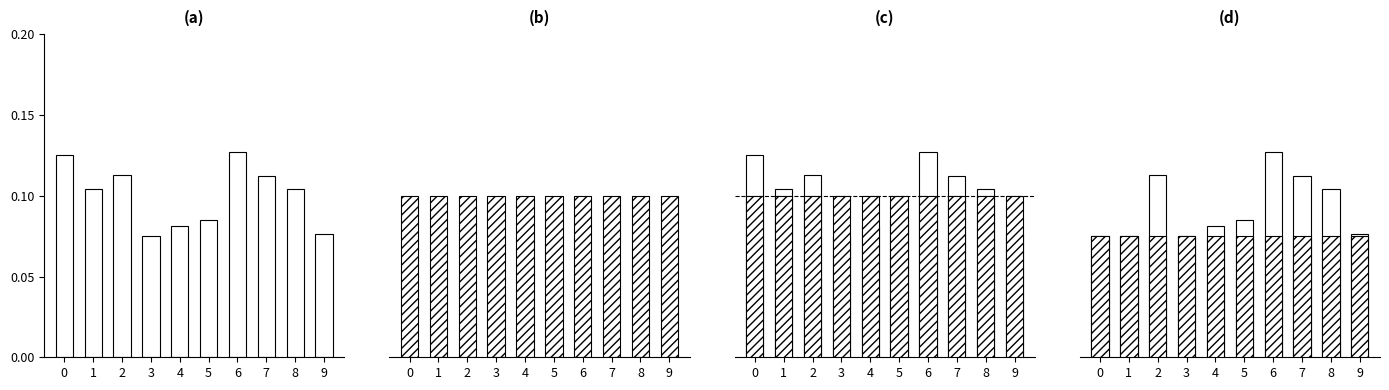

At 4, list the series in order from largest to smallest.

Uniform, Observed, Latent class